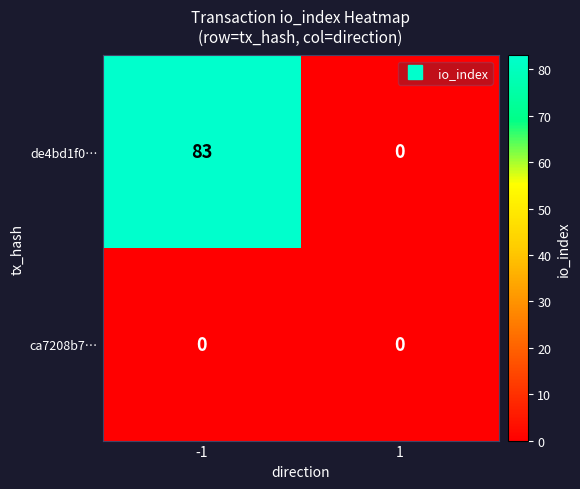

How many positive values does the de4bd1f0… series have?

1